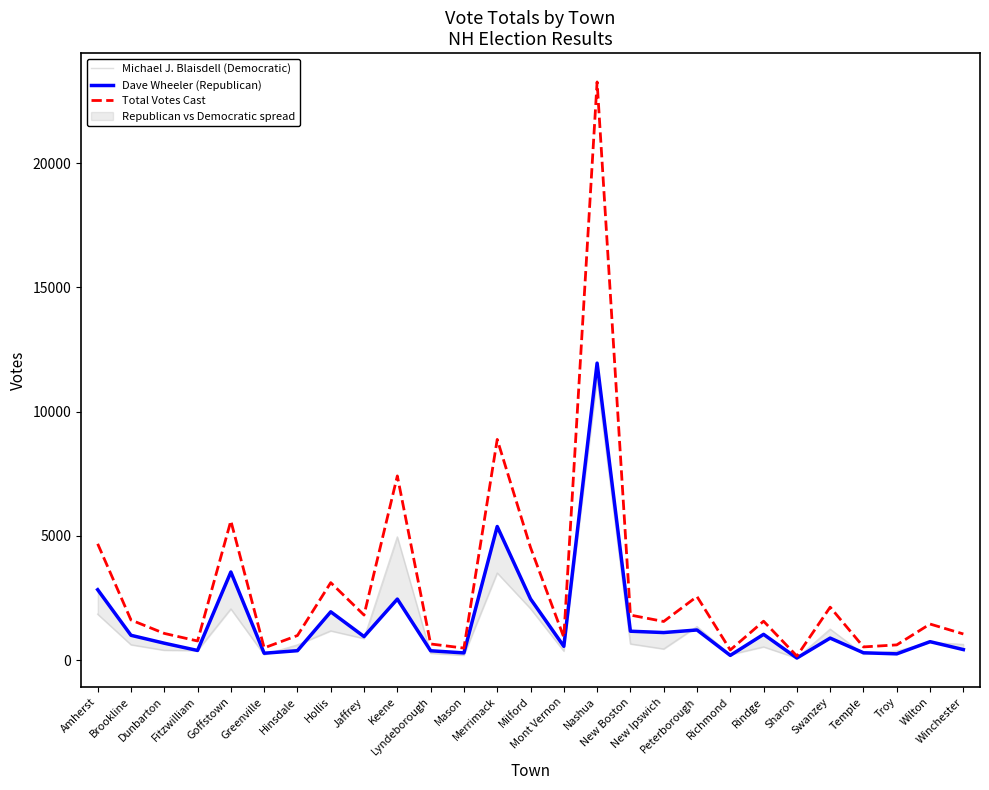

The value of Dave Wheeler (Republican) at Peterborough is 840. True or false?

False